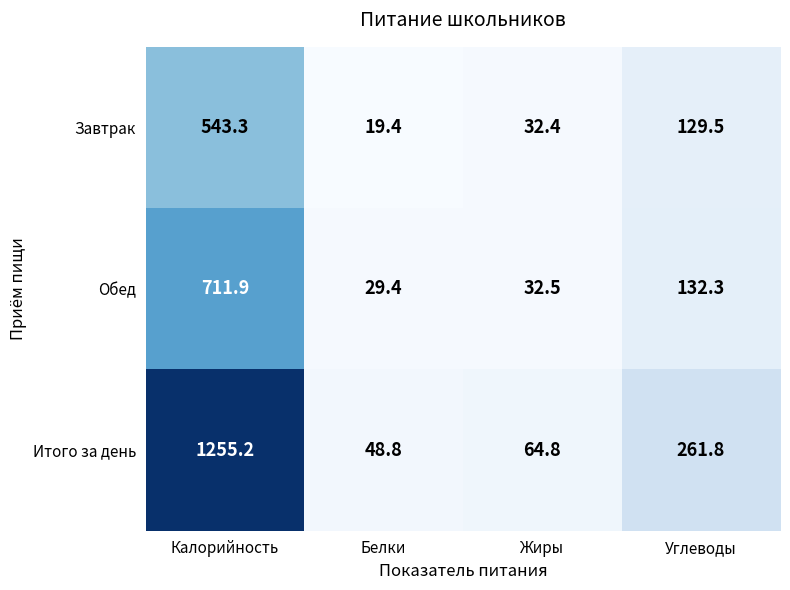

What is the total value across all series at Калорийность?

2510.4